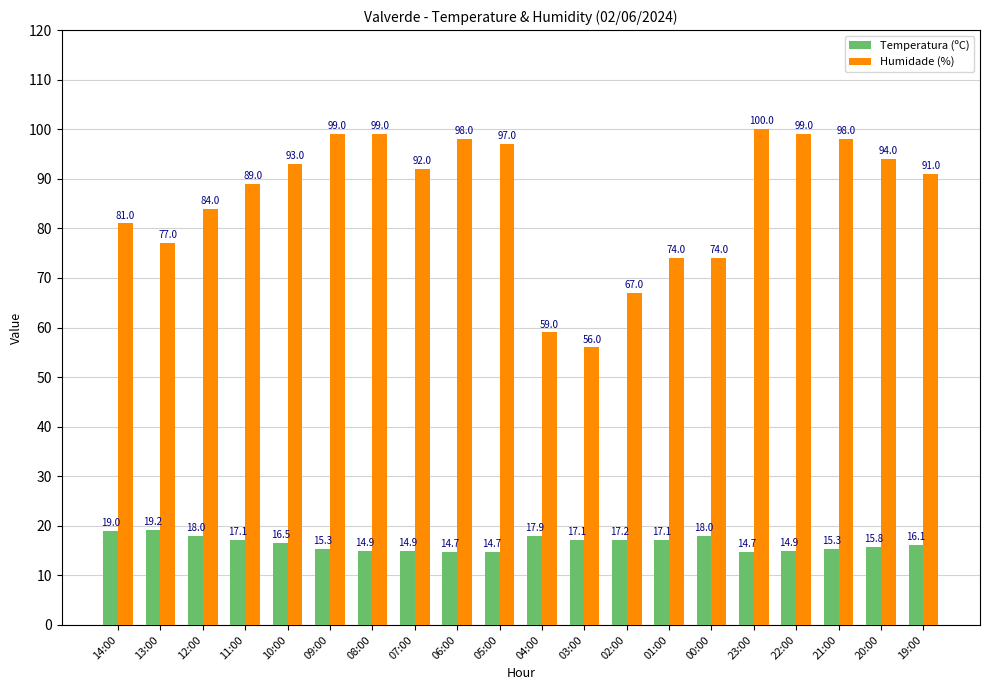

Are the bars grouped side by side (vs. stacked)?

Yes